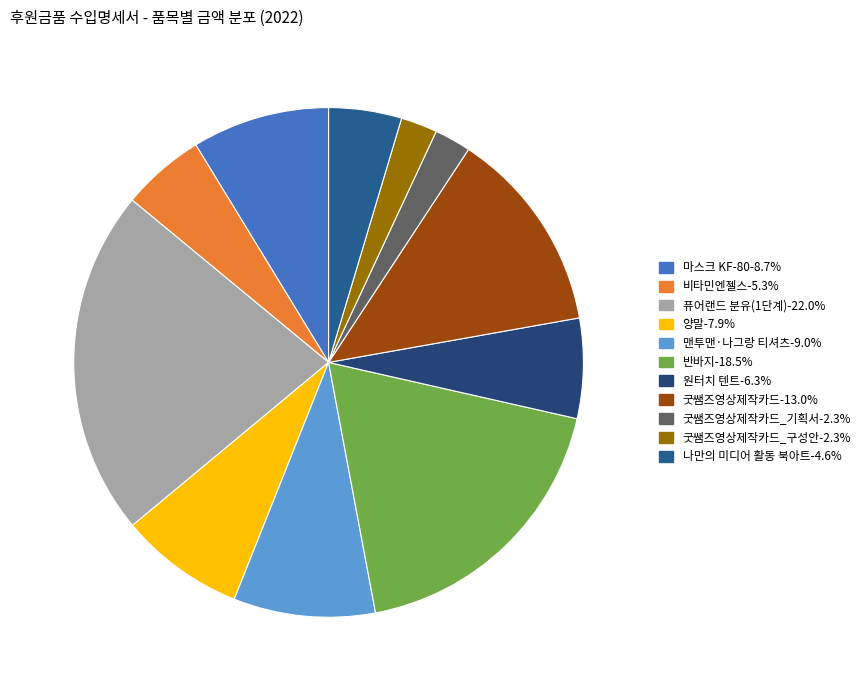

Does any single category account for the majority?

No